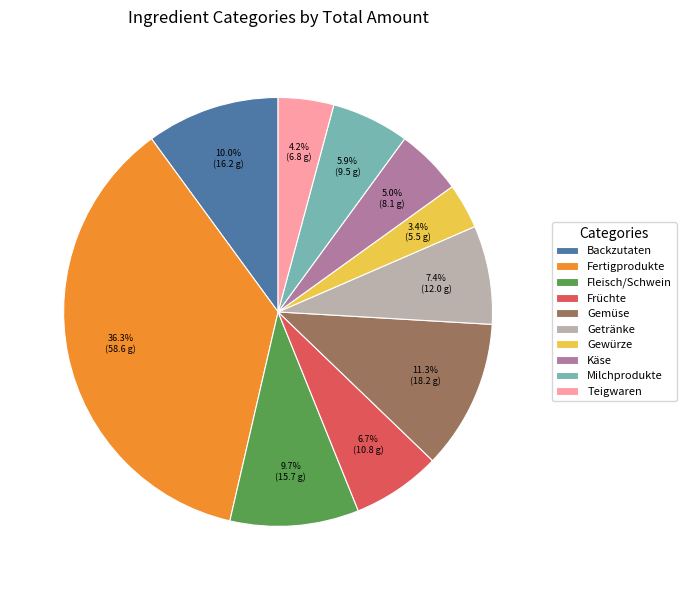

True or false: Fleisch/Schwein accounts for 20% of the total.

False